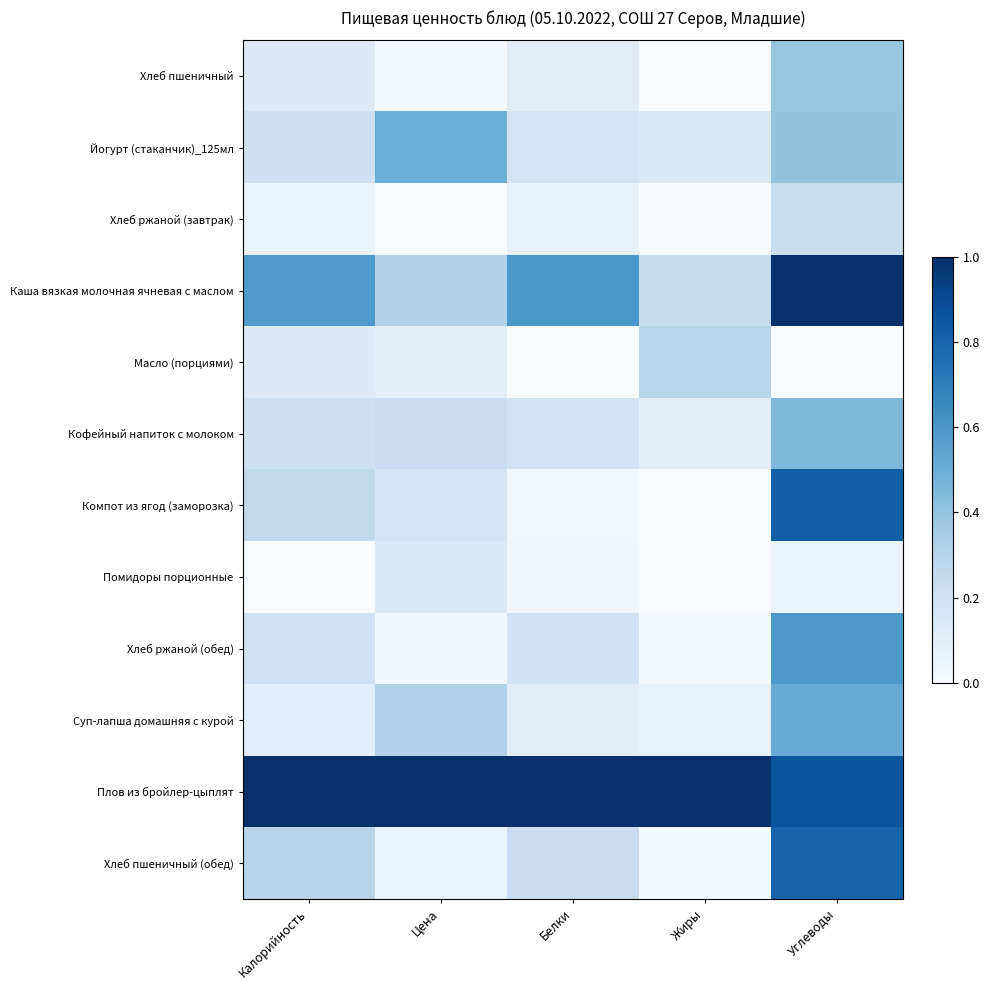

Reading right to left, list all the values displayed in this chart.

Хлеб пшеничный: Углеводы=0.4	Жиры=0.0	Белки=0.1	Цена=0.0	Калорийность=0.1
Йогурт (стаканчик)_125мл: Углеводы=0.4	Жиры=0.1	Белки=0.2	Цена=0.5	Калорийность=0.2
Хлеб ржаной (завтрак): Углеводы=0.2	Жиры=0.0	Белки=0.1	Цена=0.0	Калорийность=0.1
Каша вязкая молочная ячневая с маслом: Углеводы=1.0	Жиры=0.2	Белки=0.6	Цена=0.3	Калорийность=0.6
Масло (порциями): Углеводы=0.0	Жиры=0.3	Белки=0.0	Цена=0.1	Калорийность=0.1
Кофейный напиток с молоком: Углеводы=0.5	Жиры=0.1	Белки=0.2	Цена=0.2	Калорийность=0.2
Компот из ягод (заморозка): Углеводы=0.8	Жиры=0.0	Белки=0.0	Цена=0.2	Калорийность=0.3
Помидоры порционные: Углеводы=0.1	Жиры=0.0	Белки=0.0	Цена=0.1	Калорийность=0.0
Хлеб ржаной (обед): Углеводы=0.6	Жиры=0.0	Белки=0.2	Цена=0.0	Калорийность=0.2
Суп-лапша домашняя с курой: Углеводы=0.5	Жиры=0.1	Белки=0.1	Цена=0.3	Калорийность=0.1
Плов из бройлер-цыплят: Углеводы=0.9	Жиры=1.0	Белки=1.0	Цена=1.0	Калорийность=1.0
Хлеб пшеничный (обед): Углеводы=0.8	Жиры=0.0	Белки=0.2	Цена=0.1	Калорийность=0.3